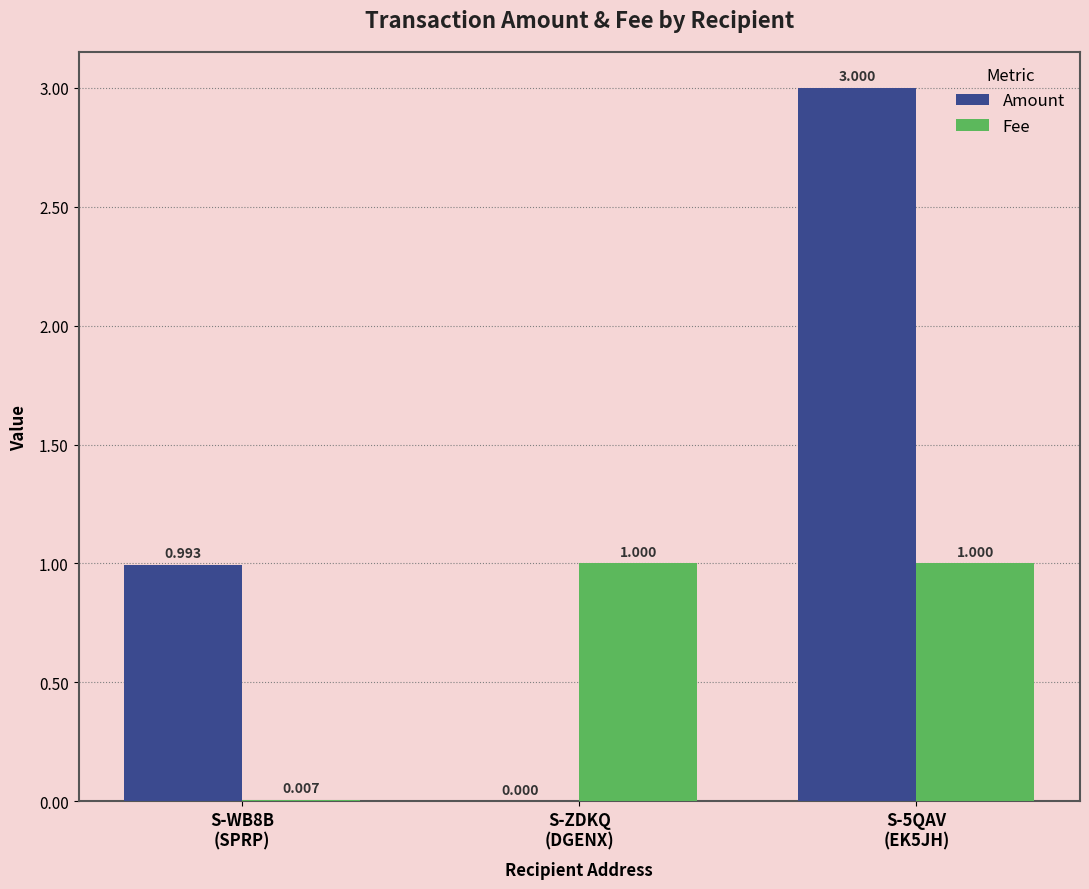

At which category is the sum across all series the highest?

S-5QAV
(EK5JH)